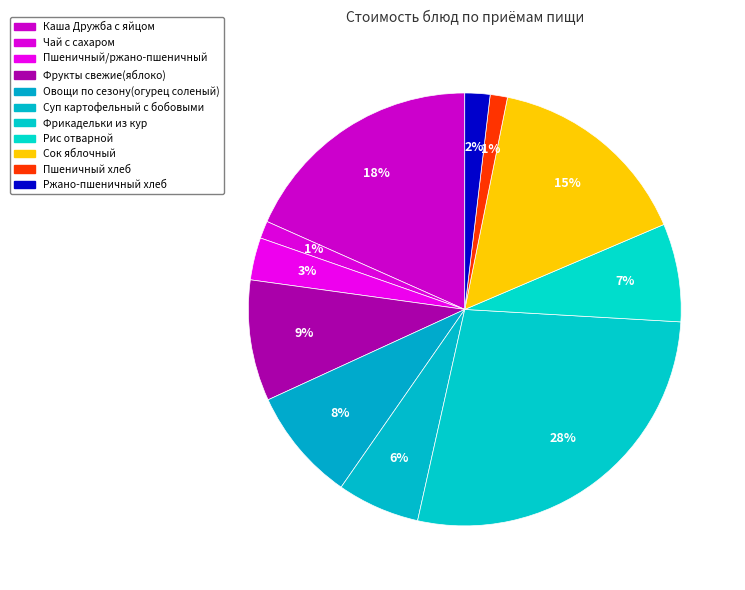

Does any single category account for the majority?

No